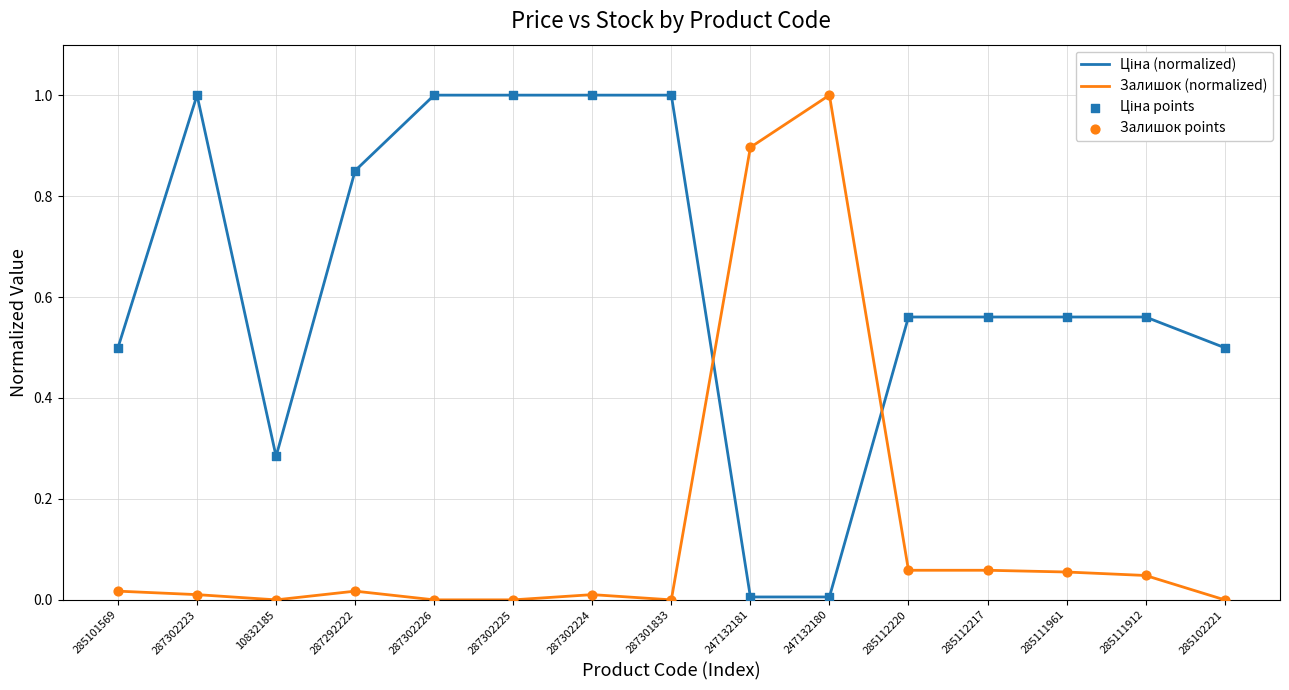

What is the highest value of the Залишок (normalized) series?

1.0